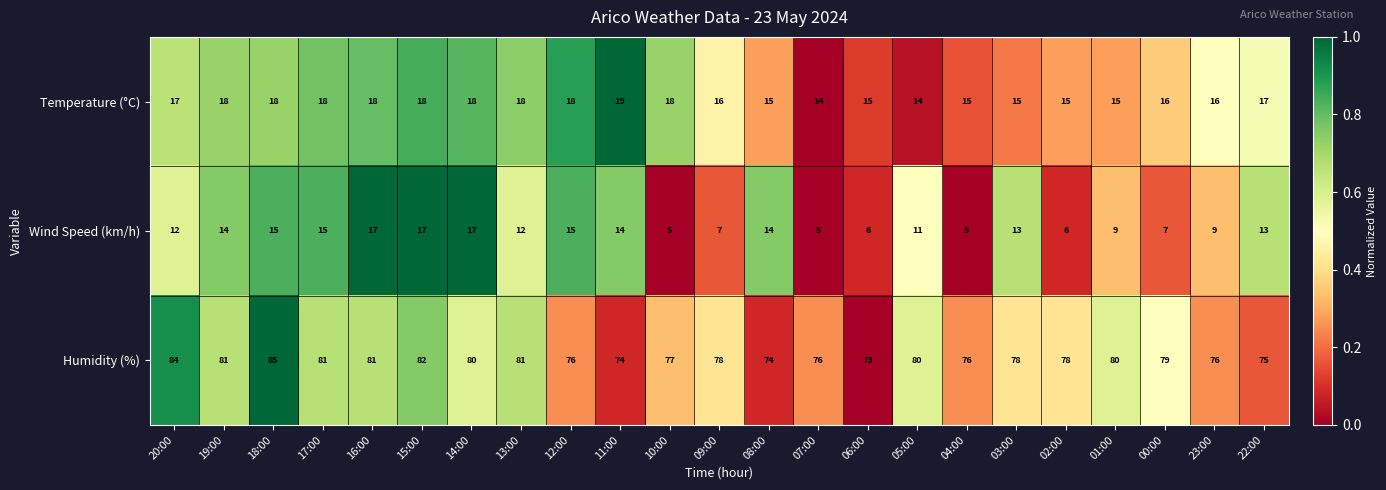

How many distinct data groups are displayed?

3